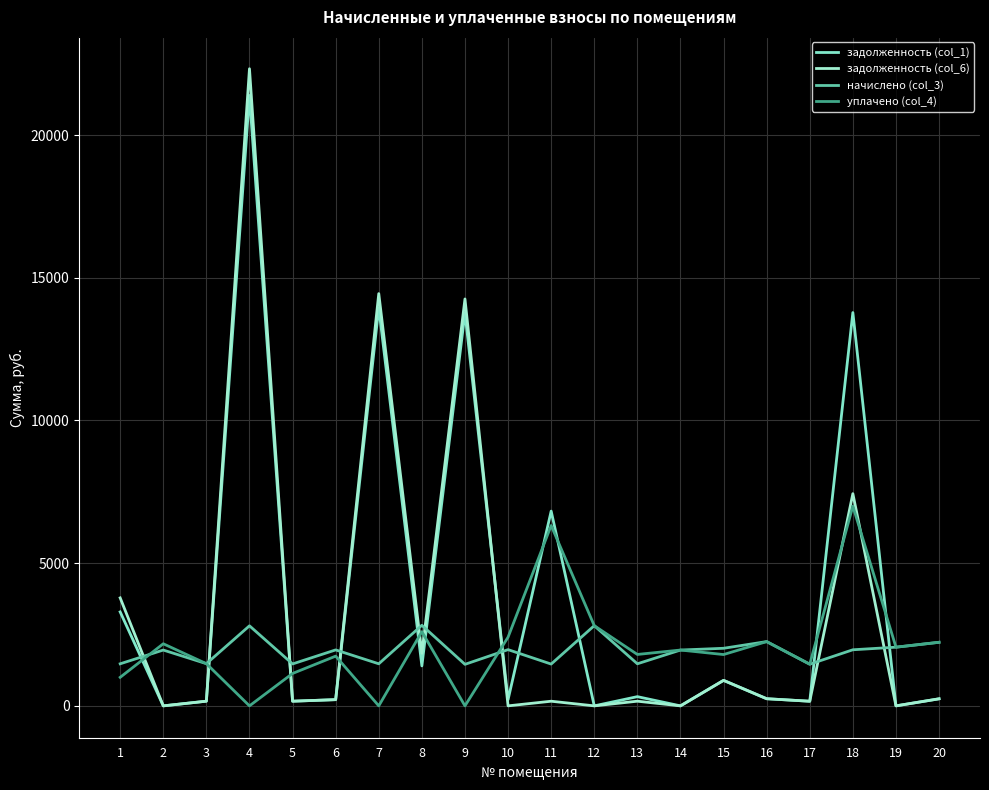

Where is the first local maximum for начислено (col_3)?

2